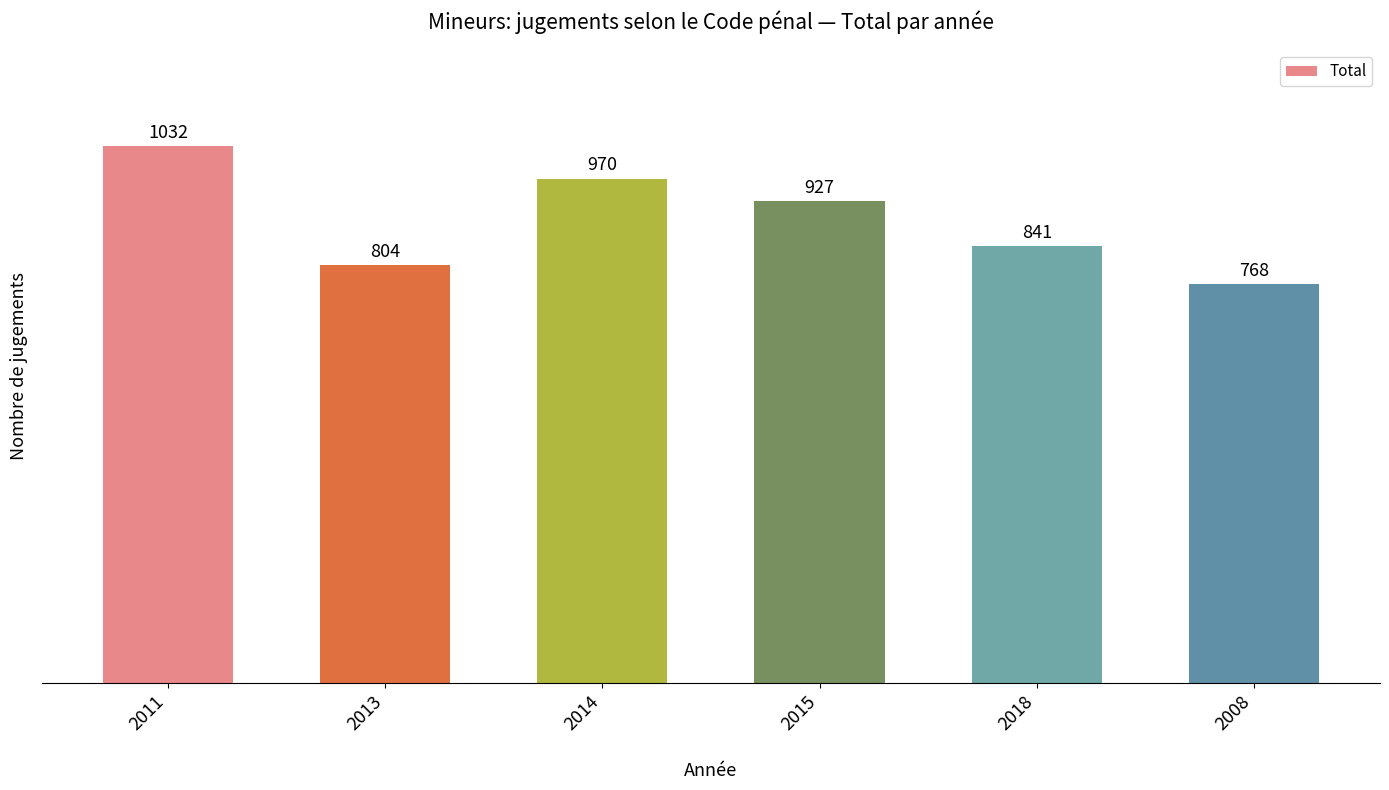

Reading left to right, list all the values displayed in this chart.

2011=1032	2013=804	2014=970	2015=927	2018=841	2008=768